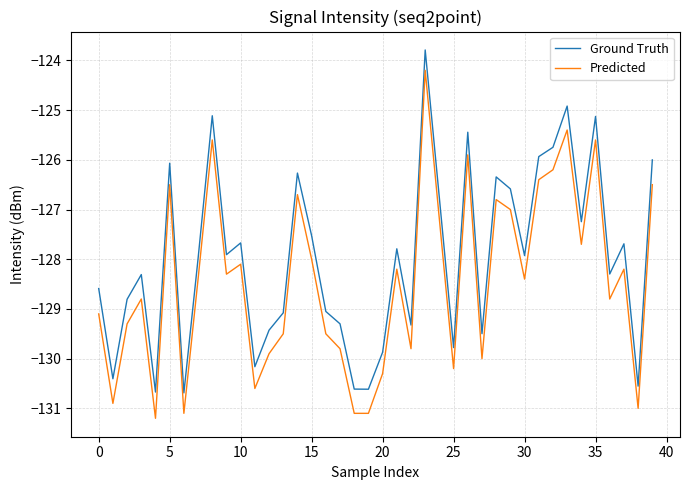

What is the greatest value displayed?

-123.8